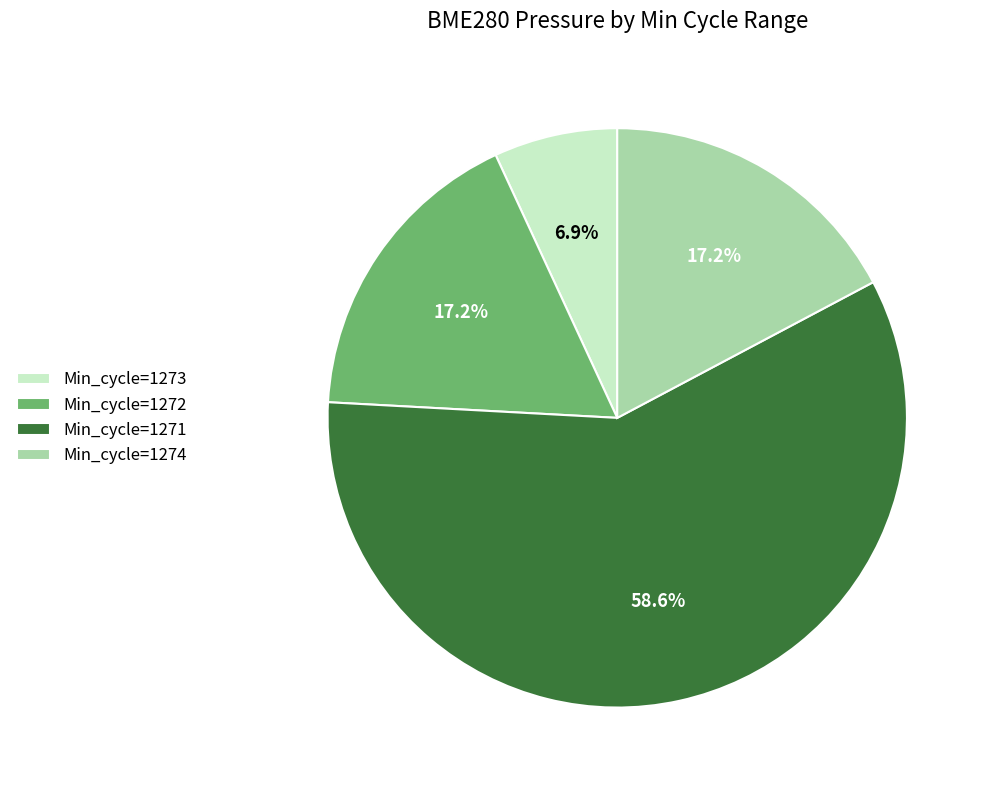

How many segments does this pie chart have?

4